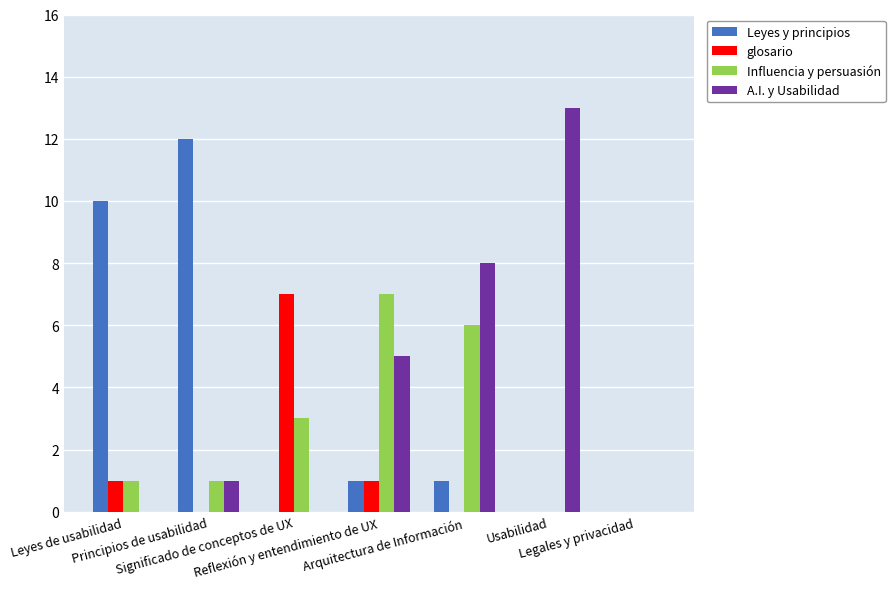

Reading left to right, extract all data points from this chart.

Leyes y principios: Leyes de usabilidad=10	Principios de usabilidad=12	Significado de conceptos de UX=0	Reflexión y entendimiento de UX=1	Arquitectura de Información=1	Usabilidad=0	Legales y privacidad=0
glosario: Leyes de usabilidad=1	Principios de usabilidad=0	Significado de conceptos de UX=7	Reflexión y entendimiento de UX=1	Arquitectura de Información=0	Usabilidad=0	Legales y privacidad=0
Influencia y persuasión: Leyes de usabilidad=1	Principios de usabilidad=1	Significado de conceptos de UX=3	Reflexión y entendimiento de UX=7	Arquitectura de Información=6	Usabilidad=0	Legales y privacidad=0
A.I. y Usabilidad: Leyes de usabilidad=0	Principios de usabilidad=1	Significado de conceptos de UX=0	Reflexión y entendimiento de UX=5	Arquitectura de Información=8	Usabilidad=13	Legales y privacidad=0